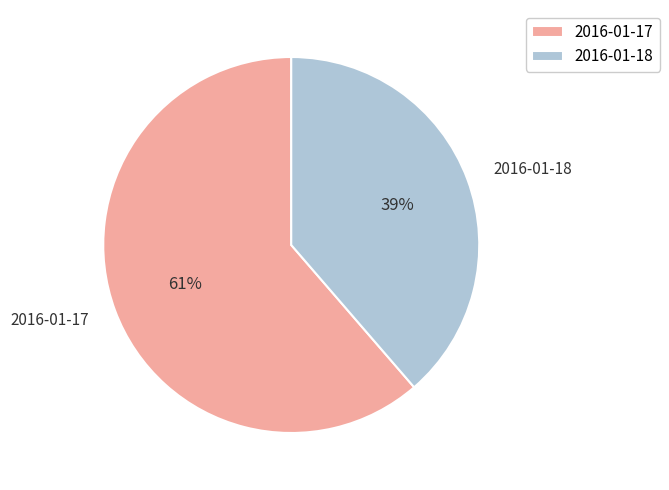

Rank the categories by value from lowest to highest.

2016-01-18, 2016-01-17